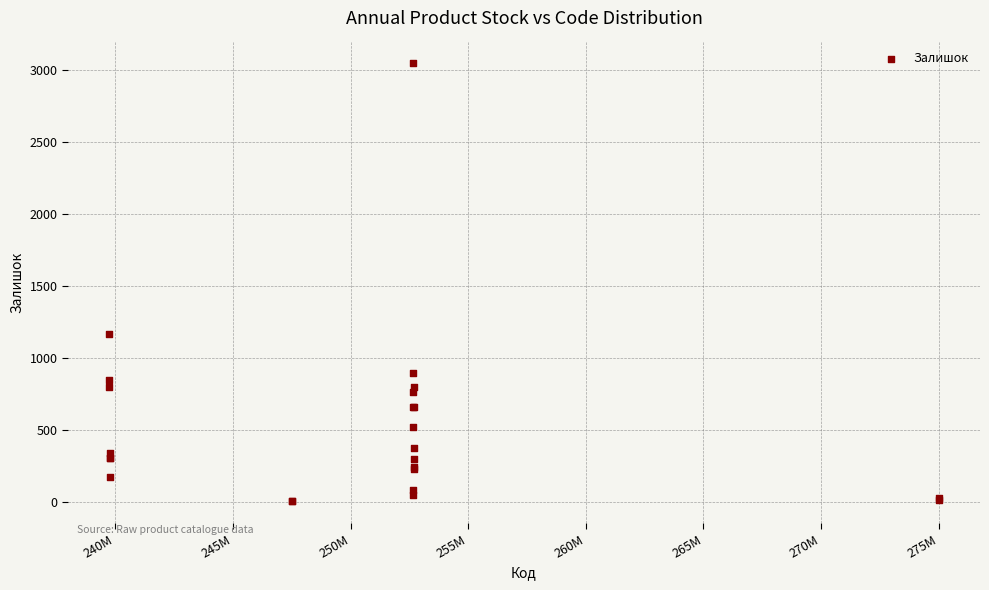

What Y value in the scatter plot is closest to 1525?

1165